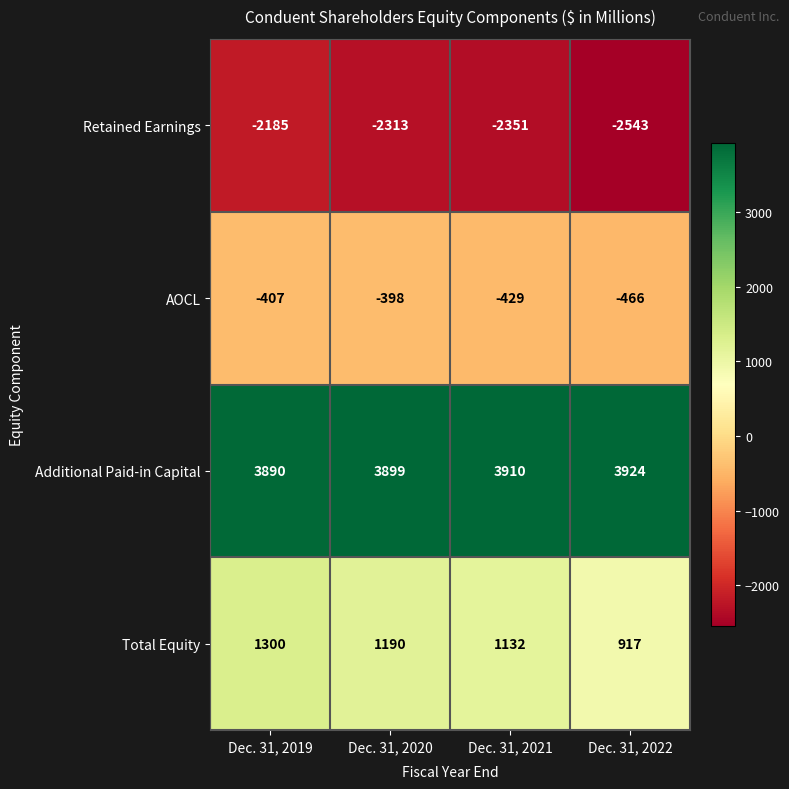

What is the difference between the highest and lowest values at Dec. 31, 2022?

6467